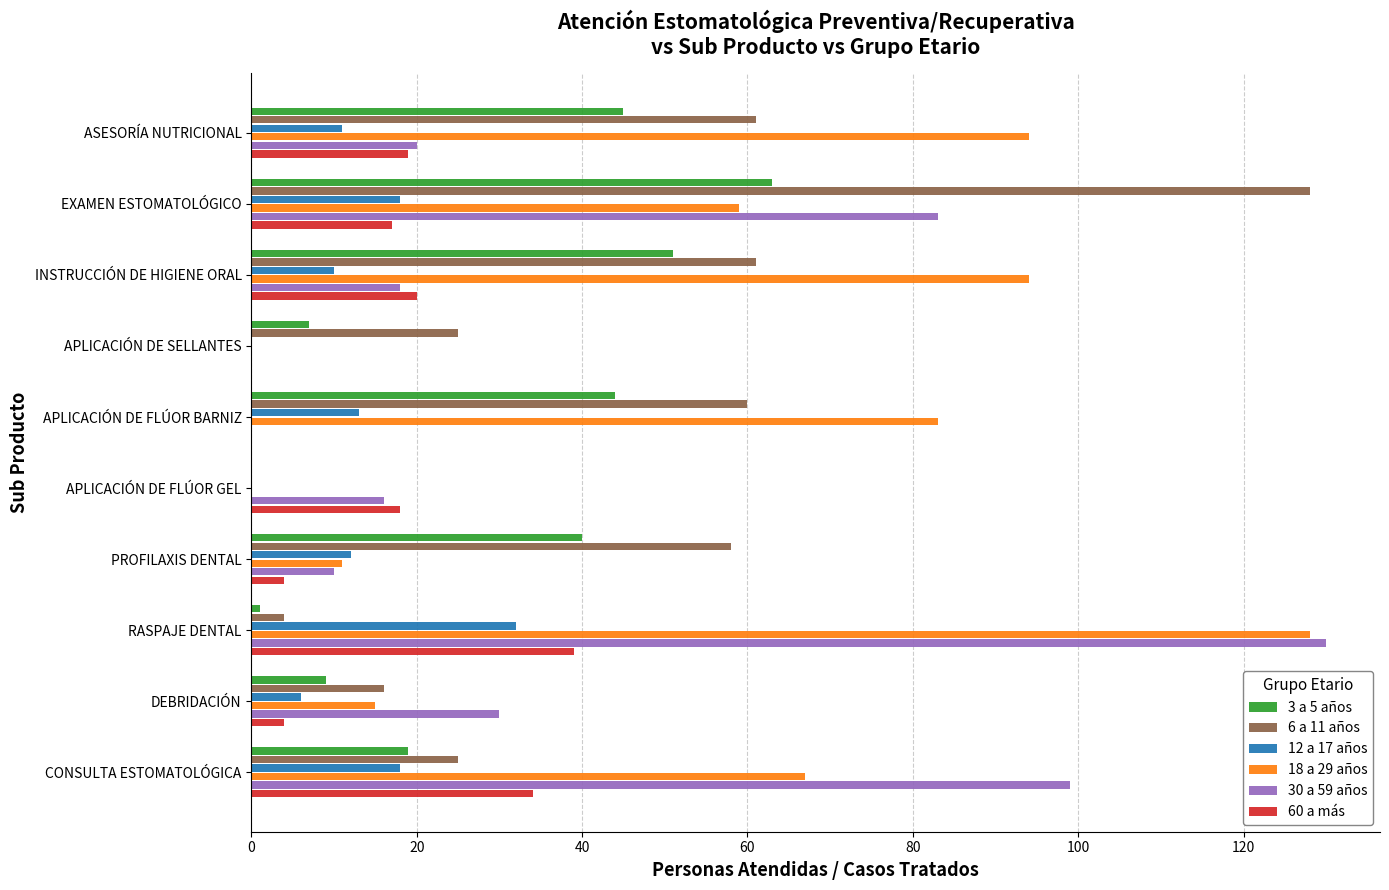

At which category is the sum across all series the highest?

EXAMEN ESTOMATOLÓGICO